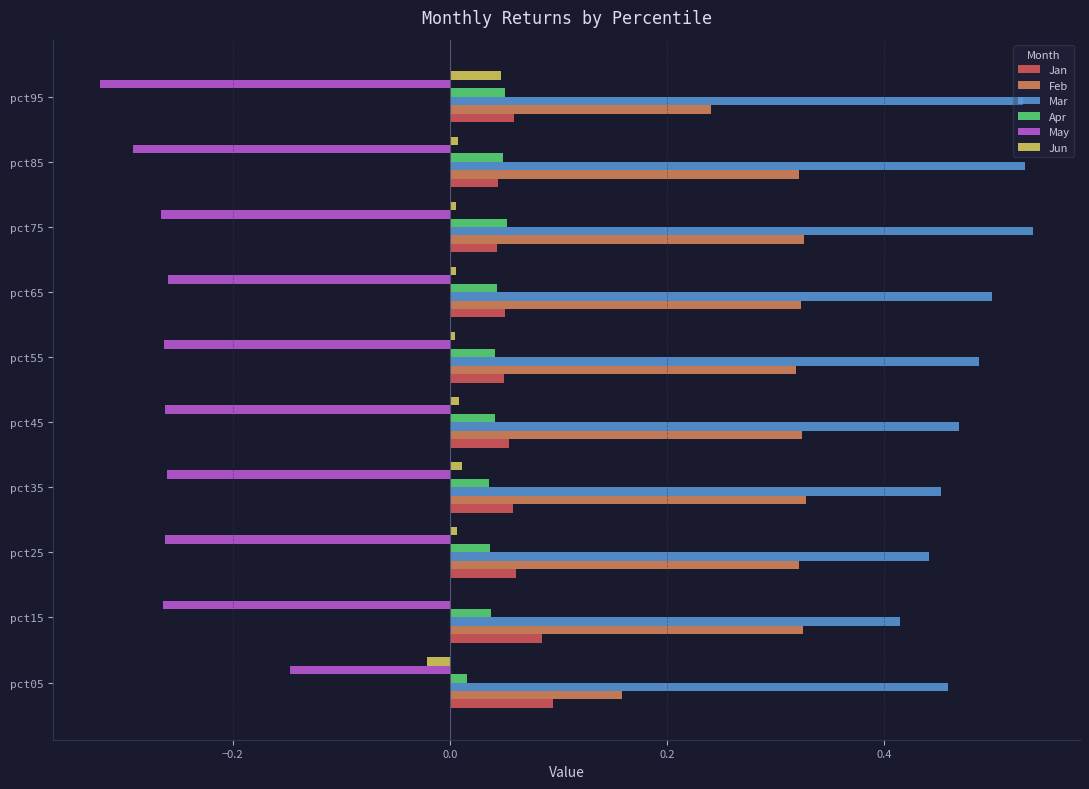

Is the value of Mar at pct15 greater than the value of Jan at pct15?

Yes